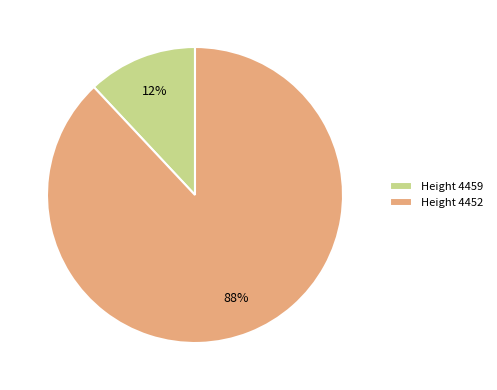

To the nearest percent, what is the difference between the largest and smallest slice percentages?

76%